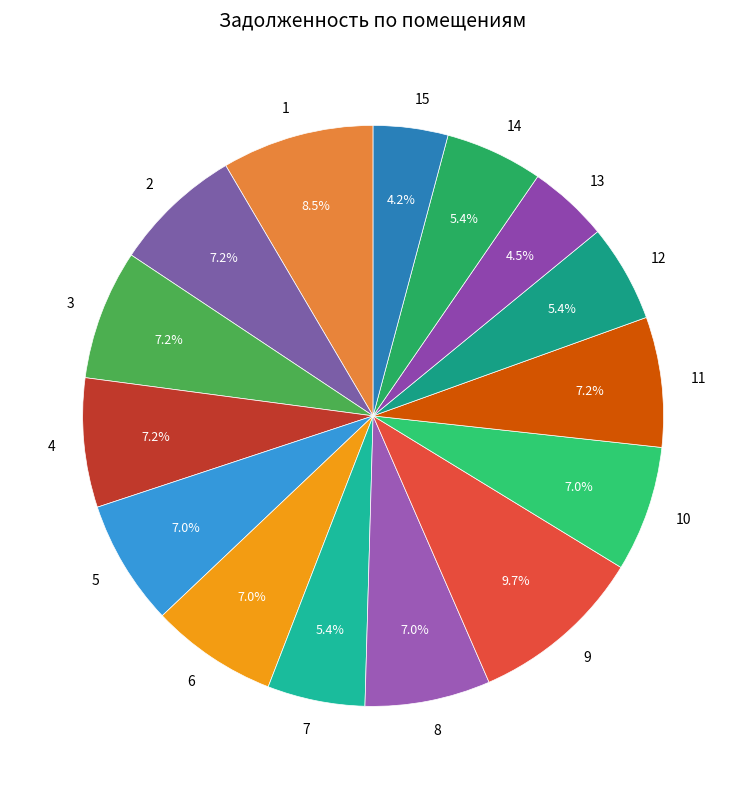

Count the number of slices in the pie.

15